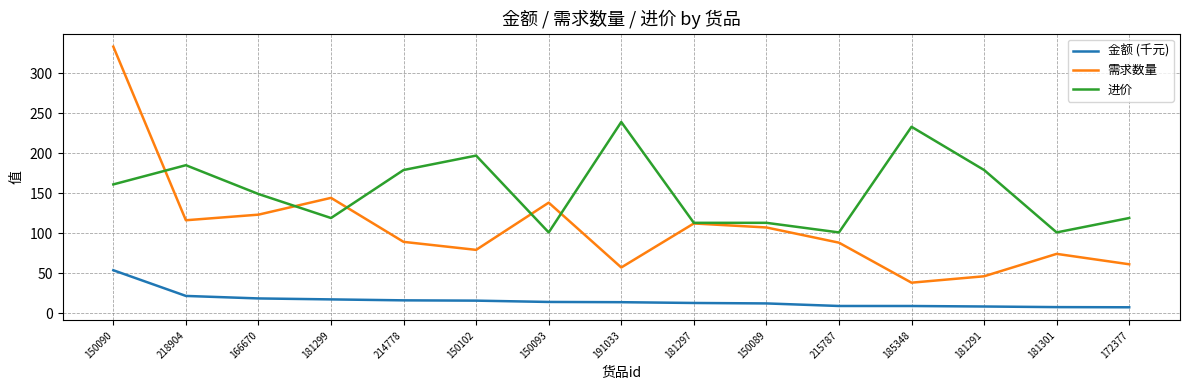

What is the average value of the 金额 (千元) series?

15.6